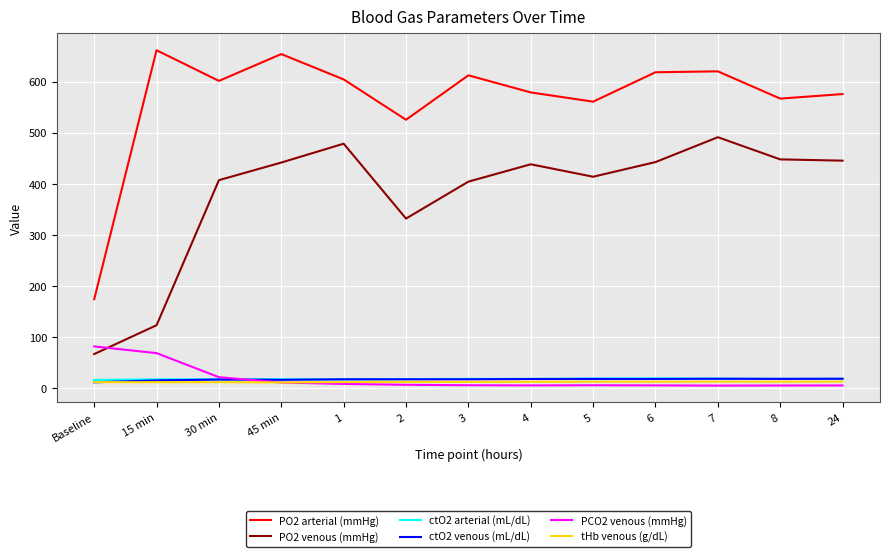

How many values in the tHb venous (g/dL) series are below 12?

5